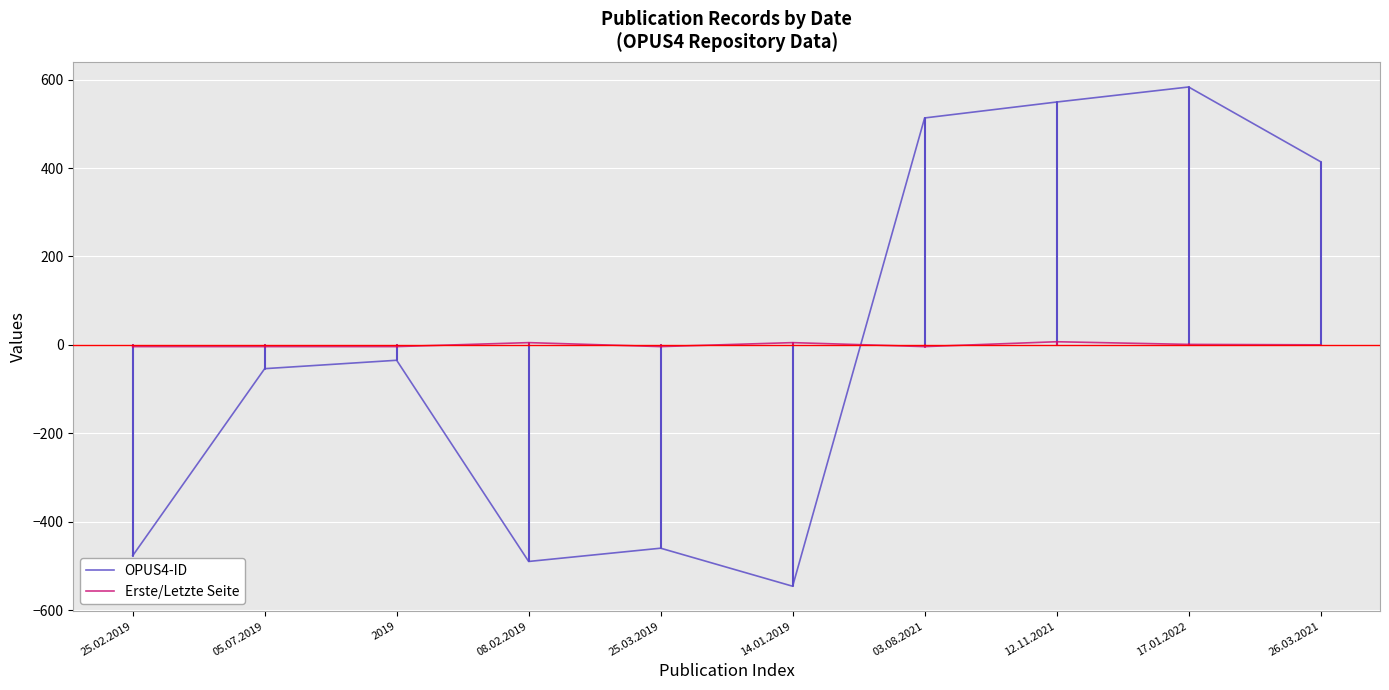

Is the value of OPUS4-ID at 12.11.2021 greater than the value of Erste/Letzte Seite at 25.02.2019?

Yes